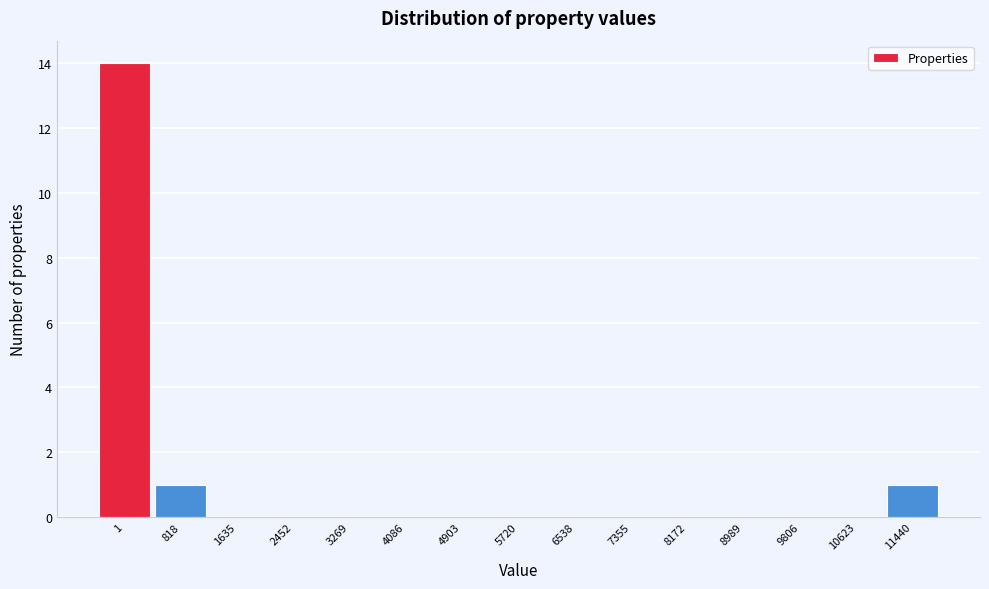

Reading left to right, extract all data points from this chart.

1=14	818=1	1635=0	2452=0	3269=0	4086=0	4903=0	5720=0	6538=0	7355=0	8172=0	8989=0	9806=0	10623=0	11440=1